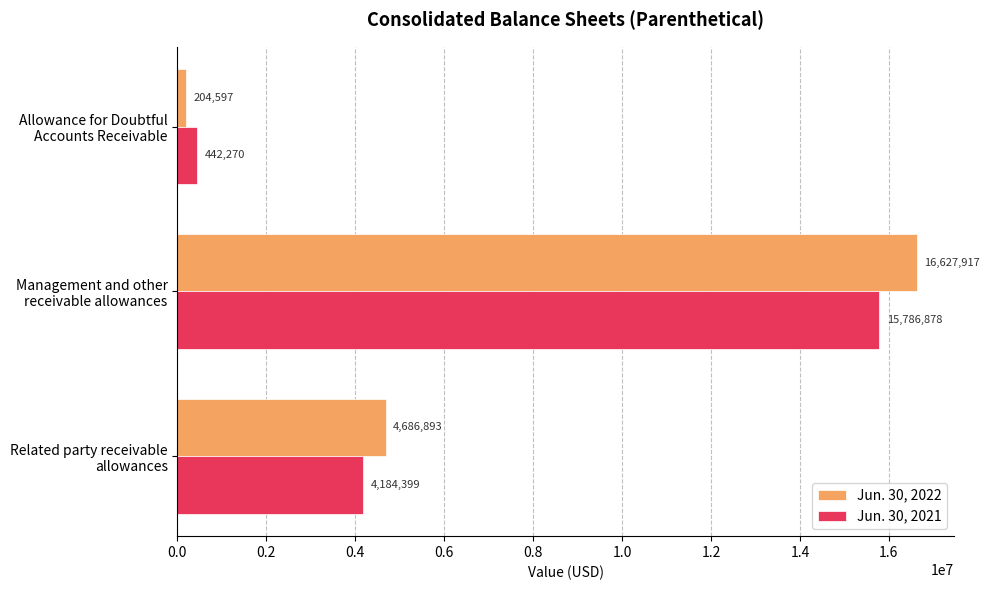

Count the Jun. 30, 2022 values in the range 204597 to 16627917.

3